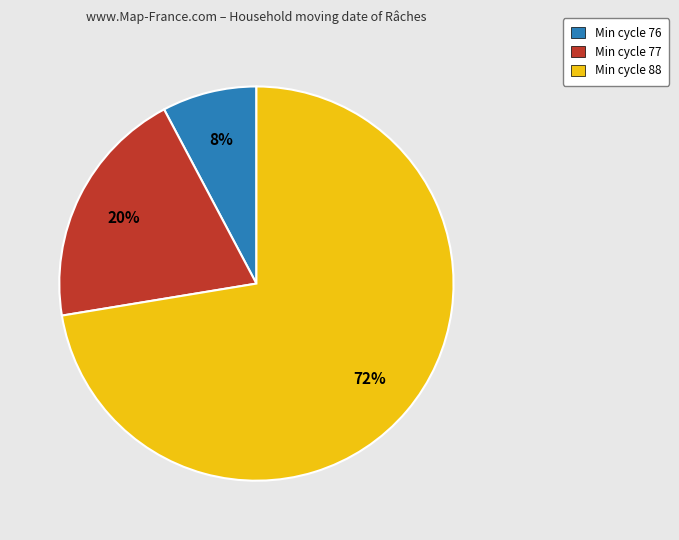

Combined, do Min cycle 76 and Min cycle 77 account for over 50%?

No